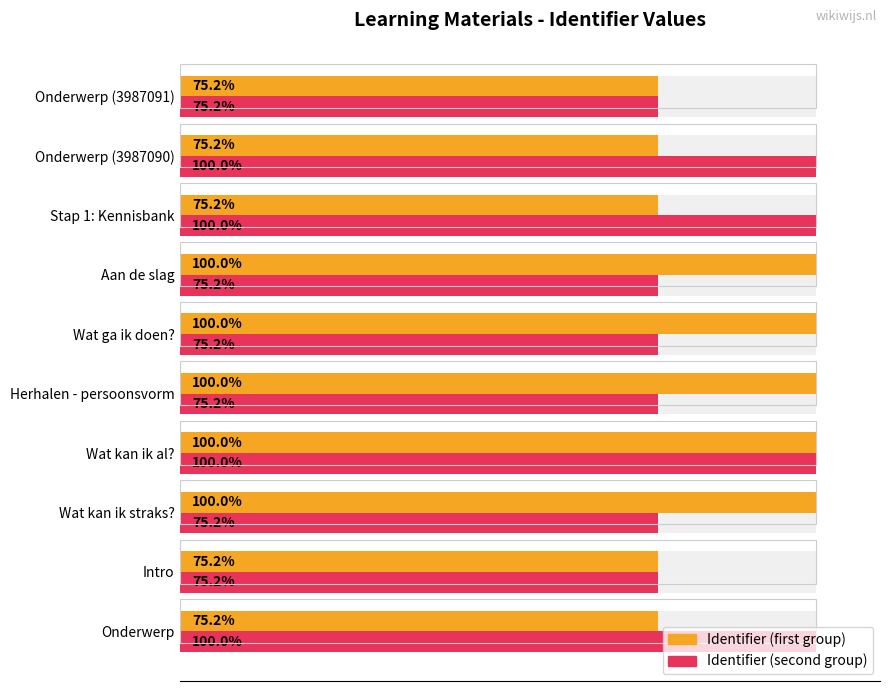

Rank the series by their average value, from lowest to highest.

Identifier (second group), Identifier (first group)